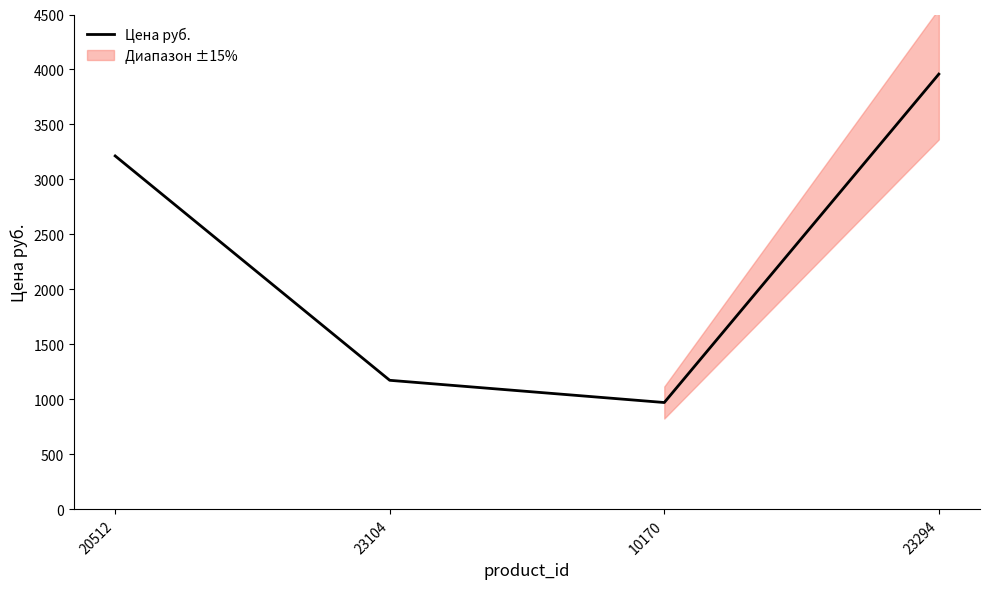

List the labels in order of value, smallest first.

10170, 23104, 20512, 23294